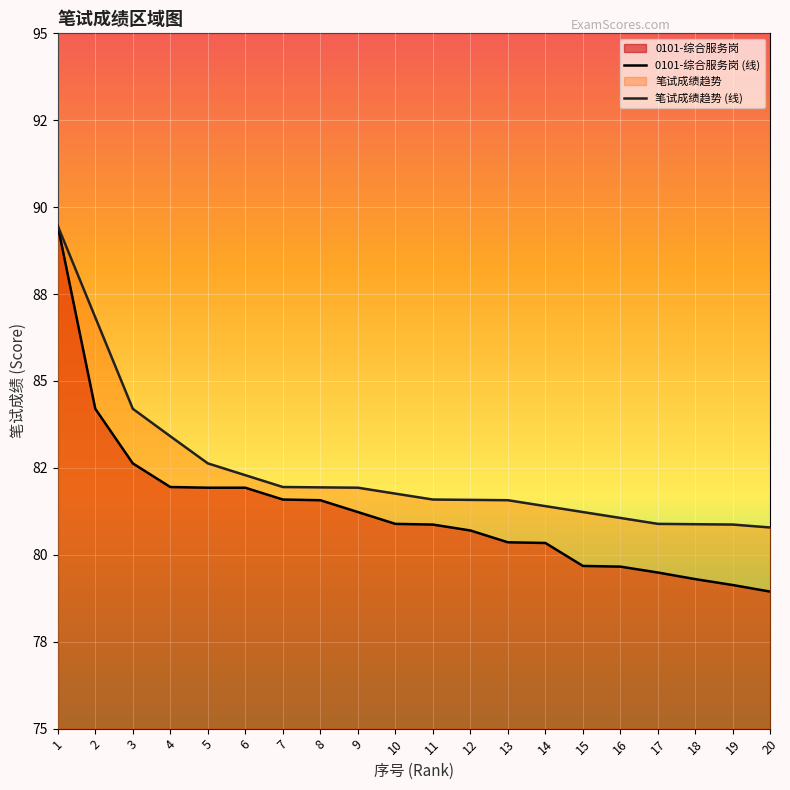

True or false: 笔试成绩趋势 (线) has a value of 50.7 at 10.

False